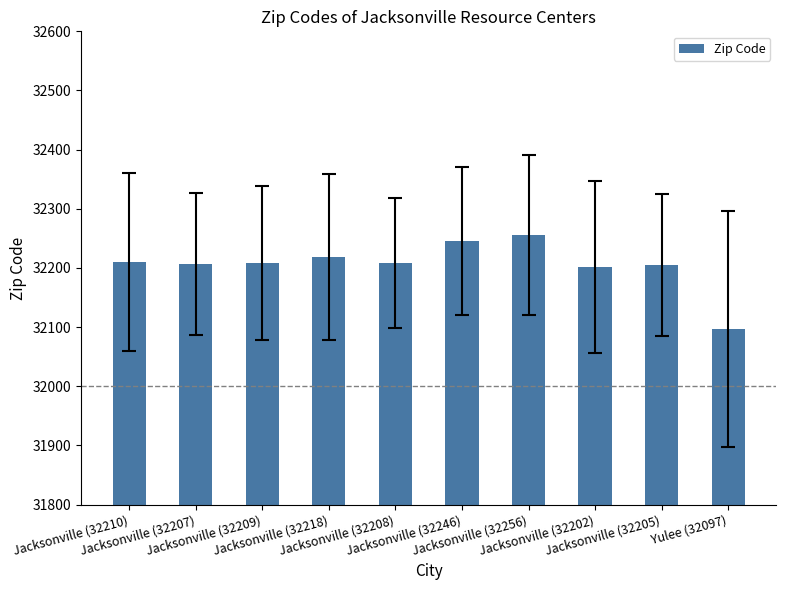

What position from the left is Jacksonville (32202)?

8